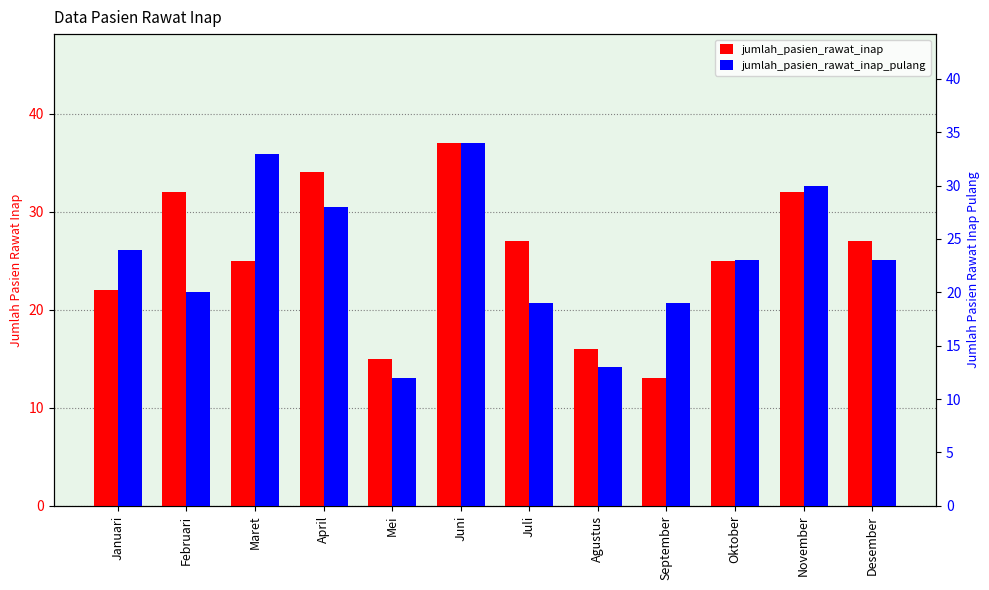

The jumlah_pasien_rawat_inap_pulang series shows 19 at Juli. True or false?

True